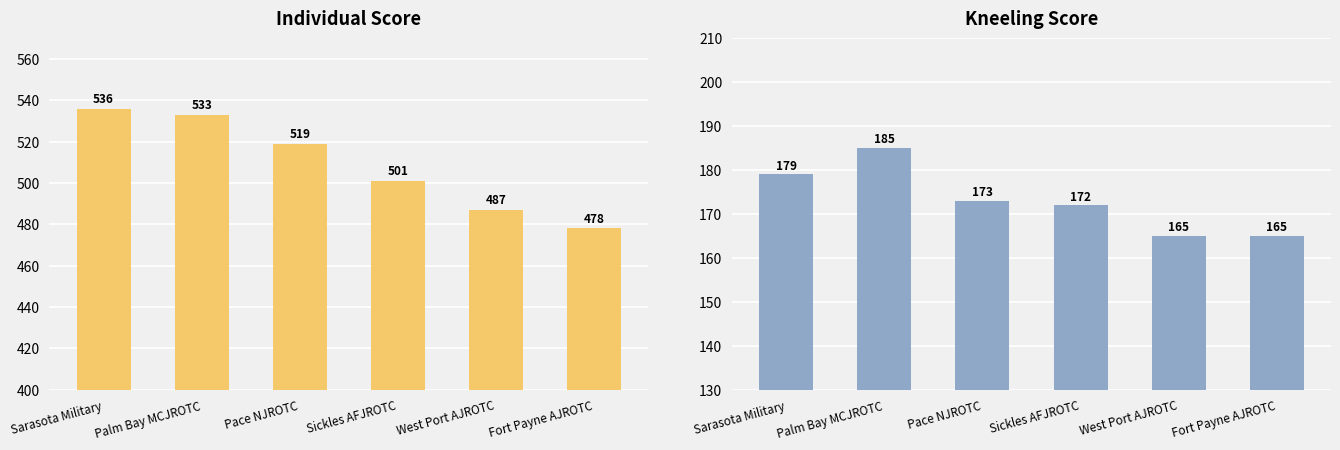

At which label is Individual Score closest to 507?

Sickles AFJROTC